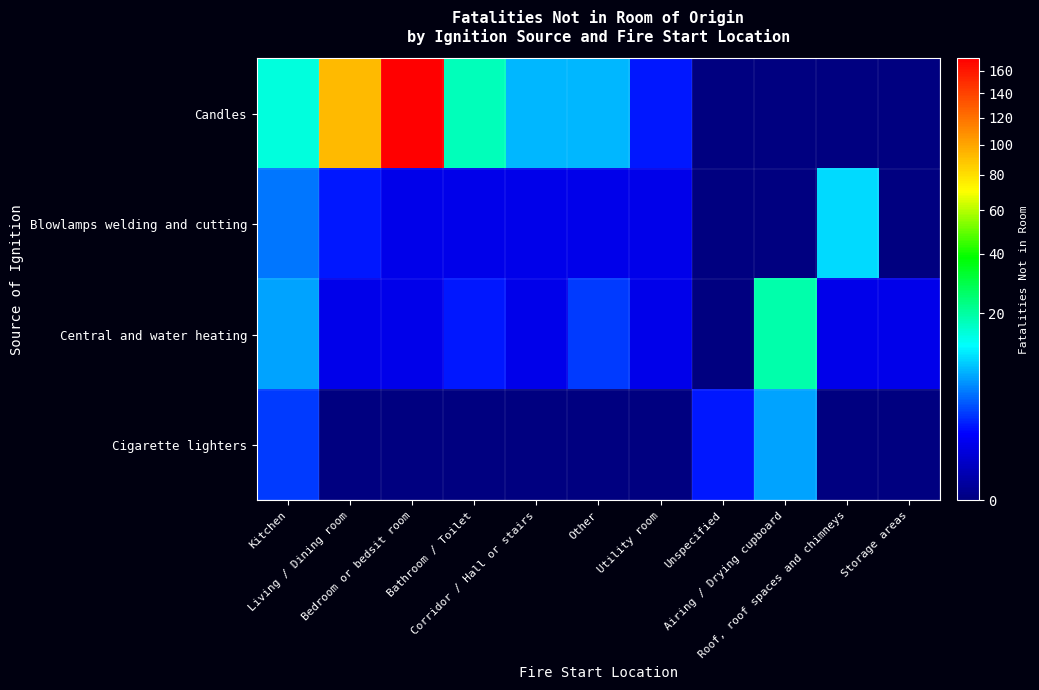

How many data points does each series have?

11